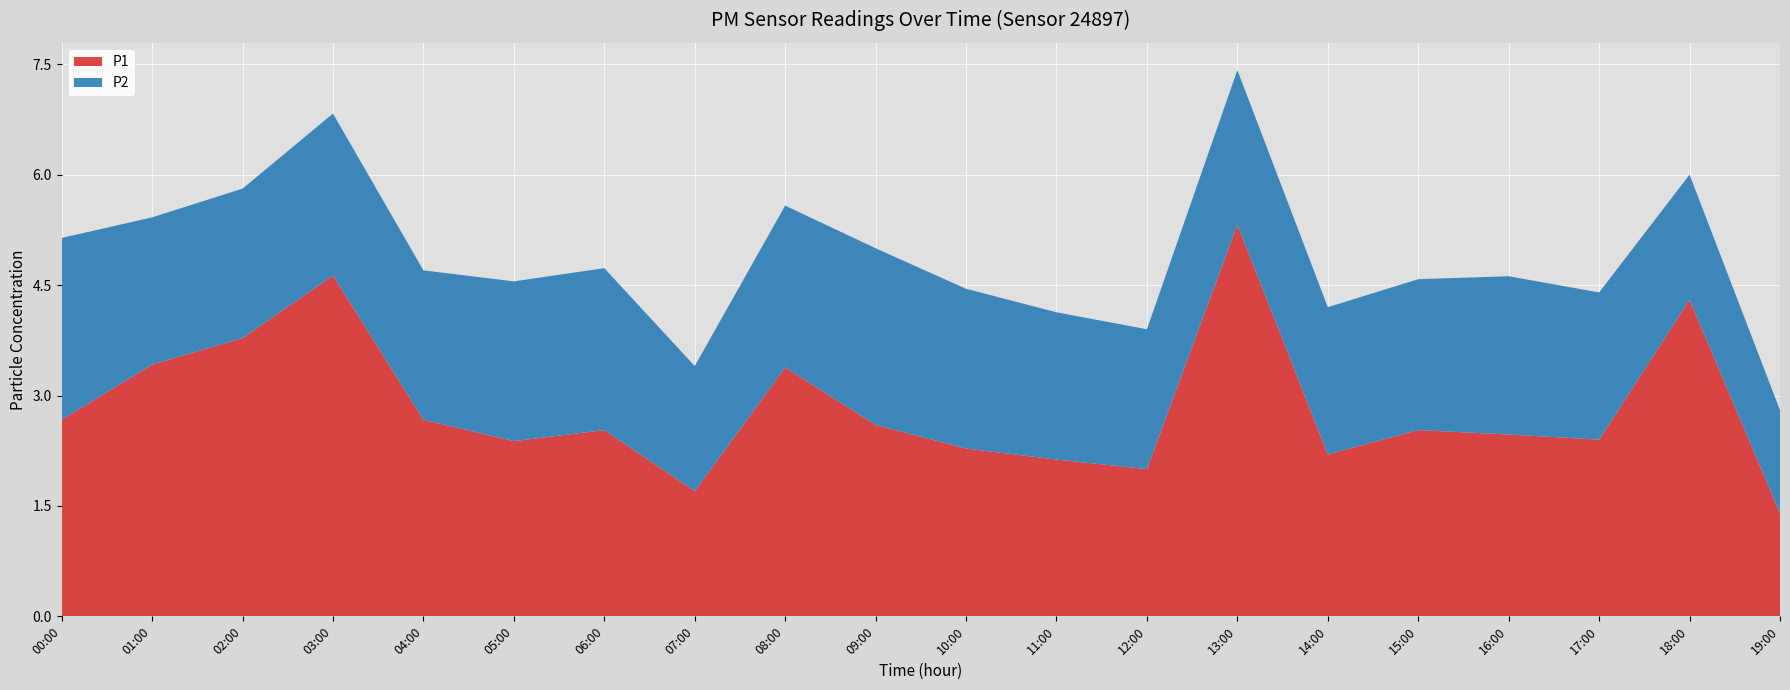

Reading left to right, what are all the values shown in this chart?

P1: 00:00=2.7	01:00=3.4	02:00=3.8	03:00=4.6	04:00=2.7	05:00=2.4	06:00=2.5	07:00=1.7	08:00=3.4	09:00=2.6	10:00=2.3	11:00=2.1	12:00=2.0	13:00=5.3	14:00=2.2	15:00=2.5	16:00=2.5	17:00=2.4	18:00=4.3	19:00=1.4
P2: 00:00=2.5	01:00=2.0	02:00=2.0	03:00=2.2	04:00=2.0	05:00=2.2	06:00=2.2	07:00=1.7	08:00=2.2	09:00=2.4	10:00=2.2	11:00=2.0	12:00=1.9	13:00=2.1	14:00=2.0	15:00=2.0	16:00=2.1	17:00=2.0	18:00=1.7	19:00=1.4